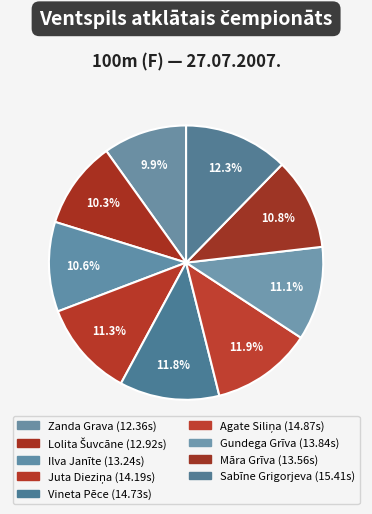

Count the number of slices in the pie.

9